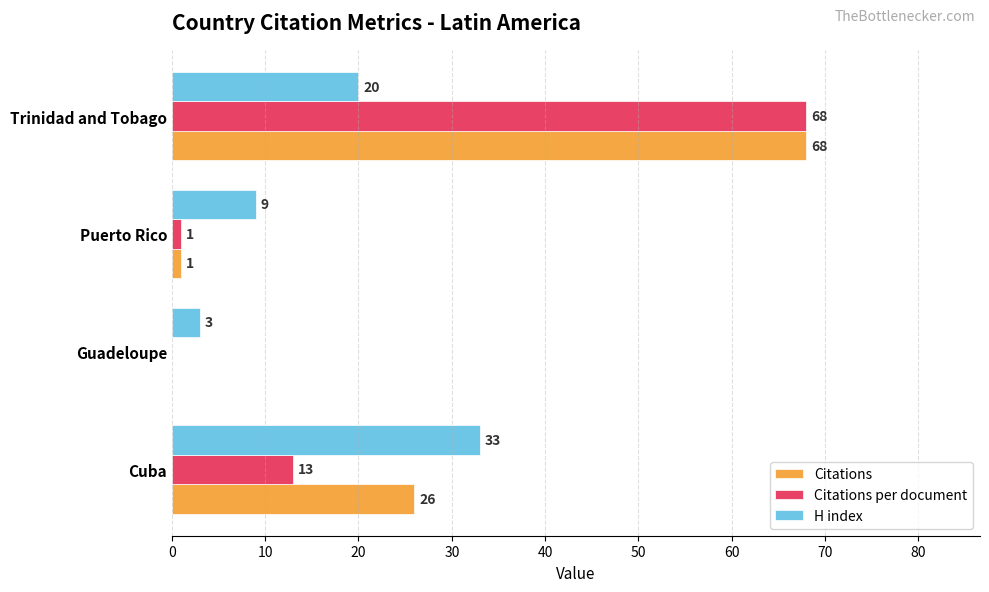

What is the total value across all series at Guadeloupe?

3